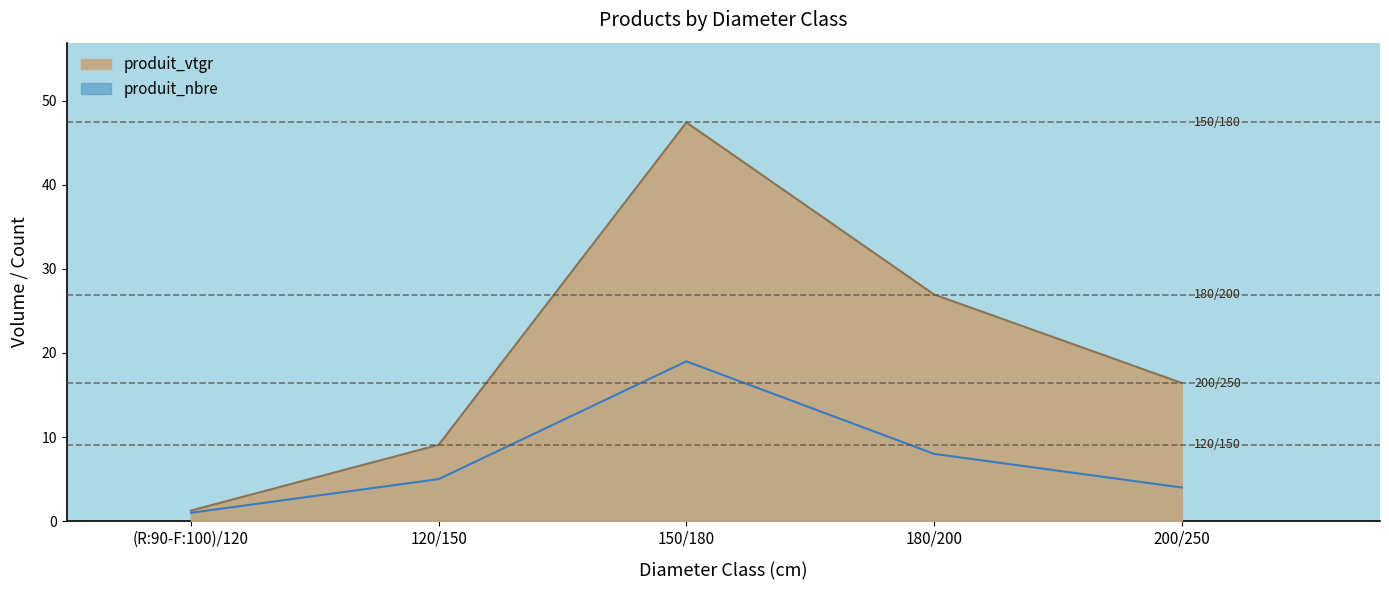

List the series in order of their peak value, highest first.

produit_vtgr, produit_nbre